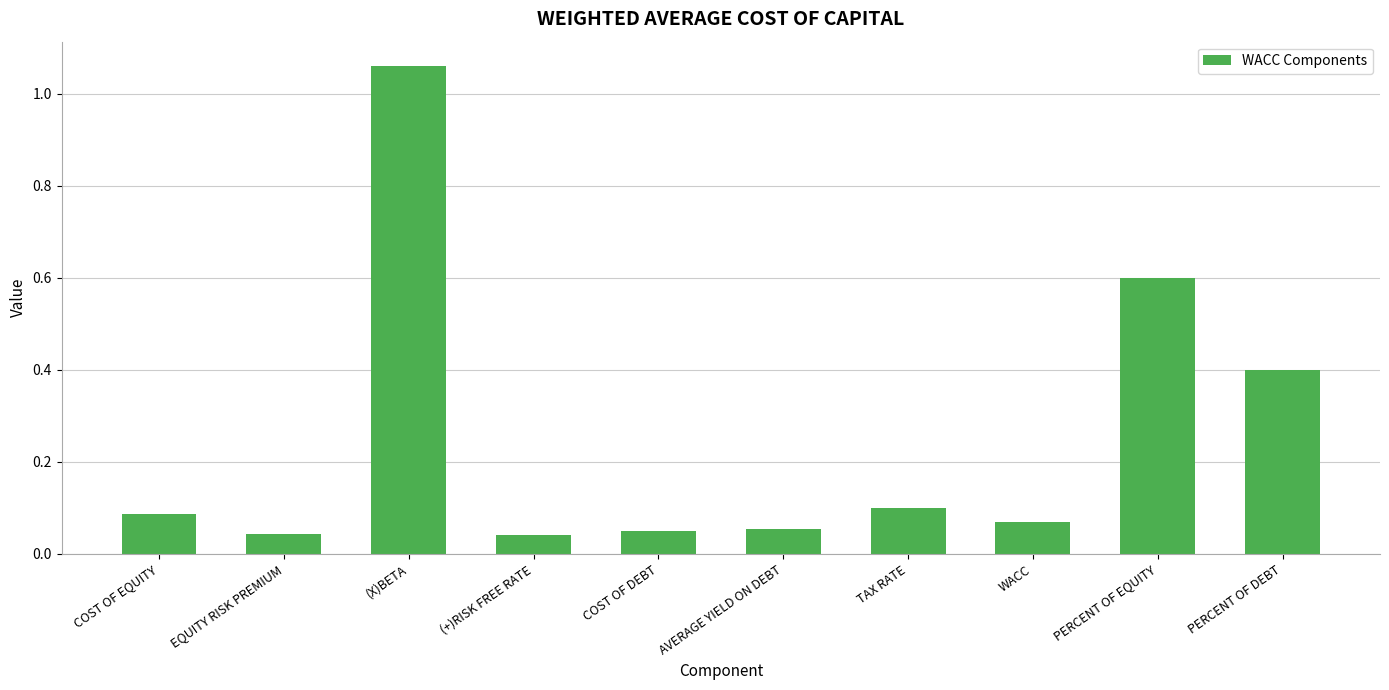

The chart shows a value of 1.8 at (X)BETA. True or false?

False